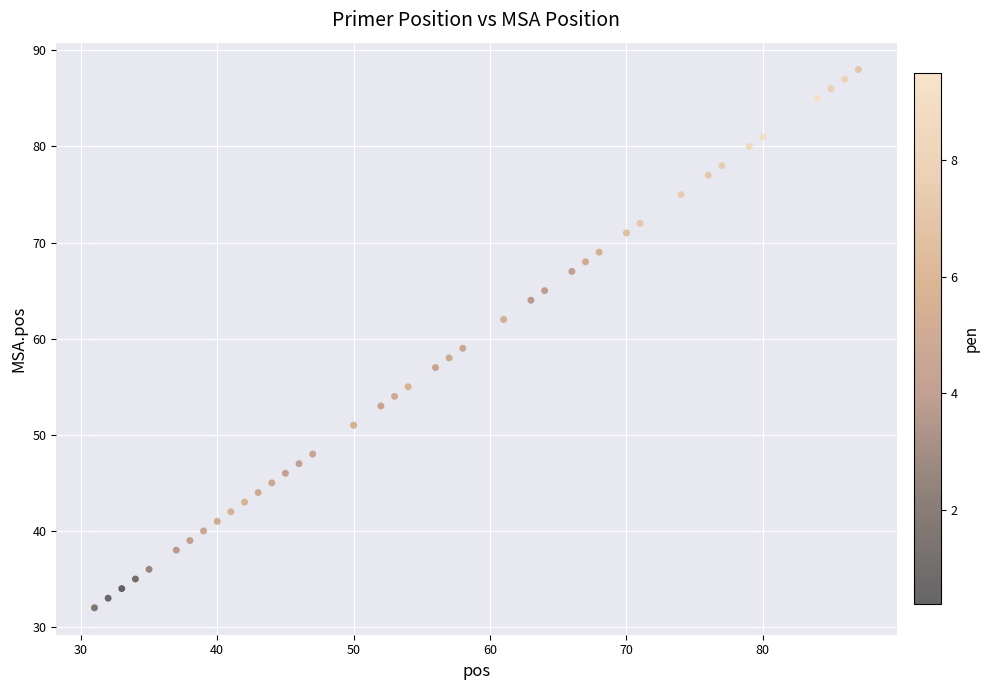

What Y value in the scatter plot is closest to 60?

59